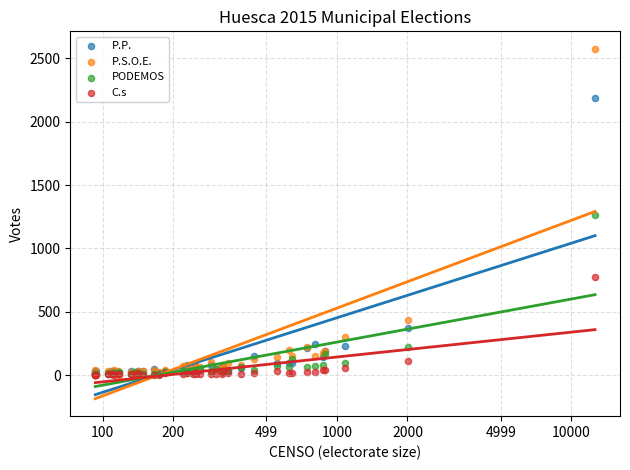

In the P.P. series, what Y value is closest to 1097?

375